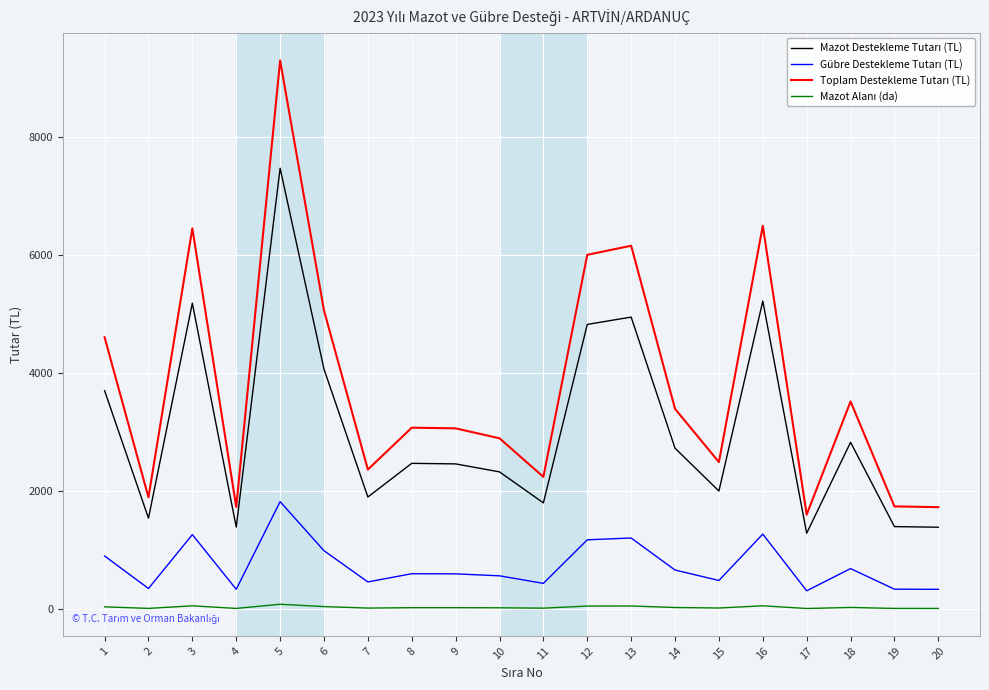

At which category is the sum across all series the highest?

5